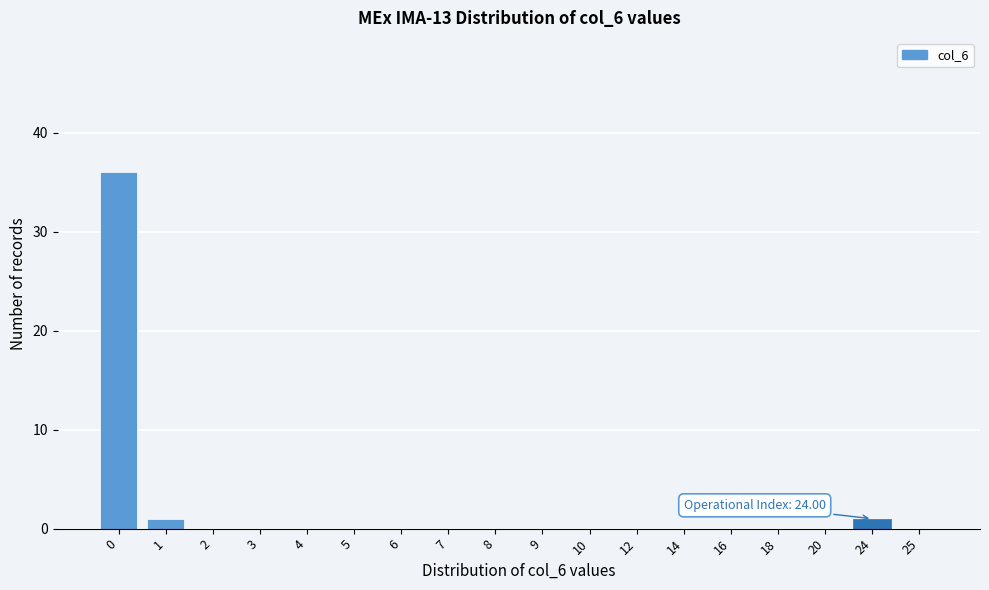

Reading right to left, extract all data points from this chart.

25=0	24=1	20=0	18=0	16=0	14=0	12=0	10=0	9=0	8=0	7=0	6=0	5=0	4=0	3=0	2=0	1=1	0=36